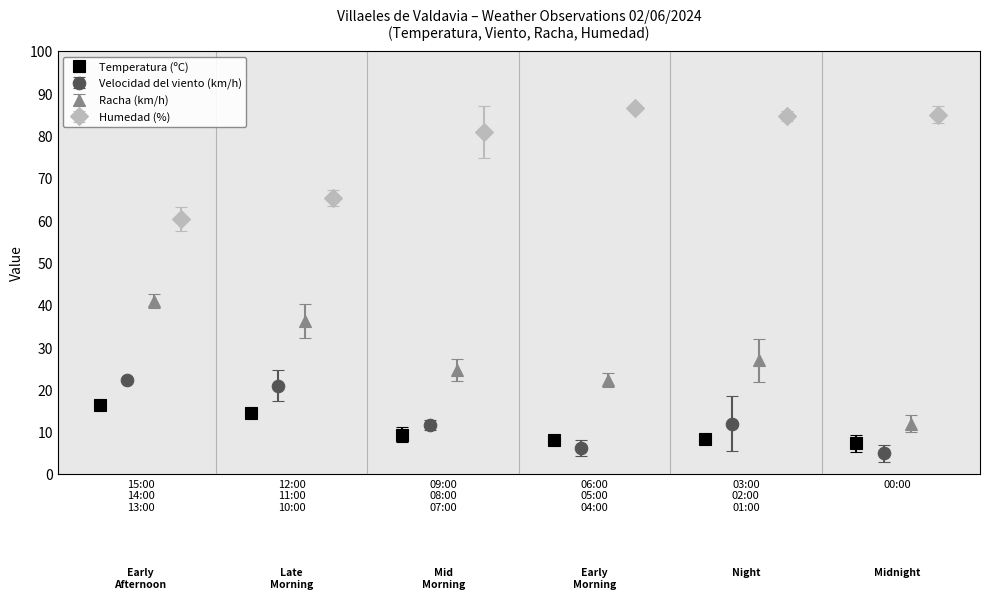

How many values in the Temperatura (ºC) series exceed 9?

3